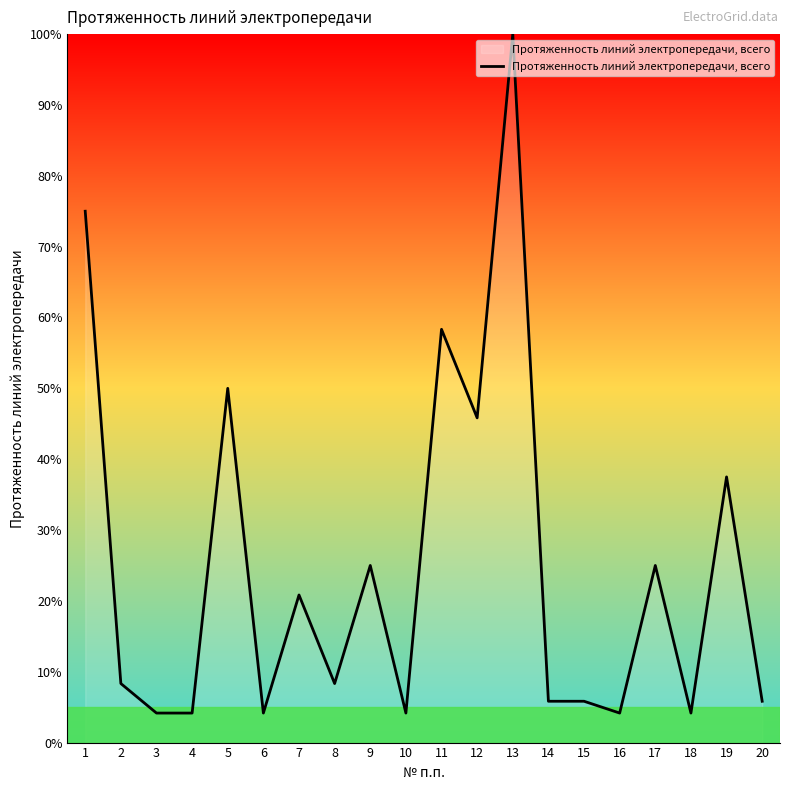

True or false: there are more than 2 points higher than both neighbors.

True